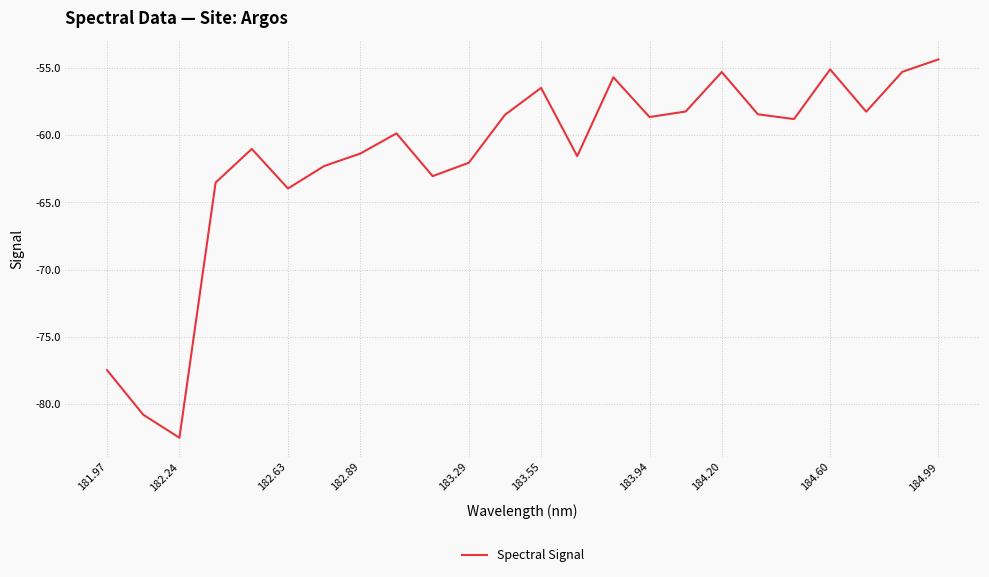

What is the maximum value shown in the chart?

-54.4